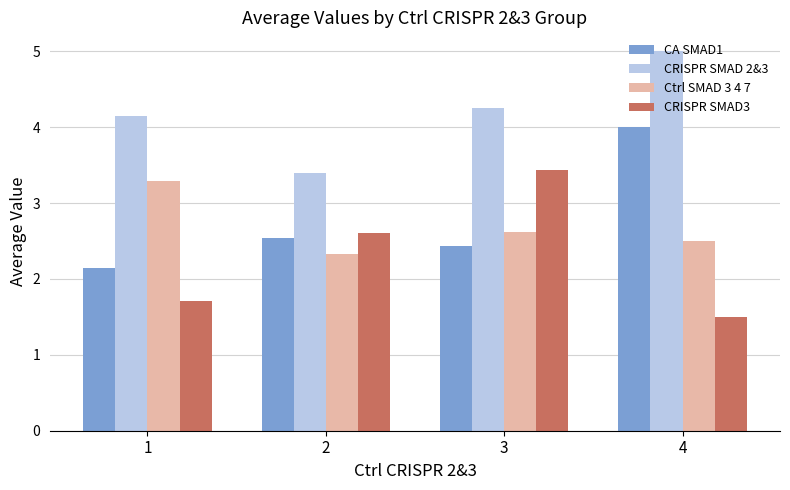

List the labels in order of CRISPR SMAD 2&3 value, largest first.

4, 3, 1, 2